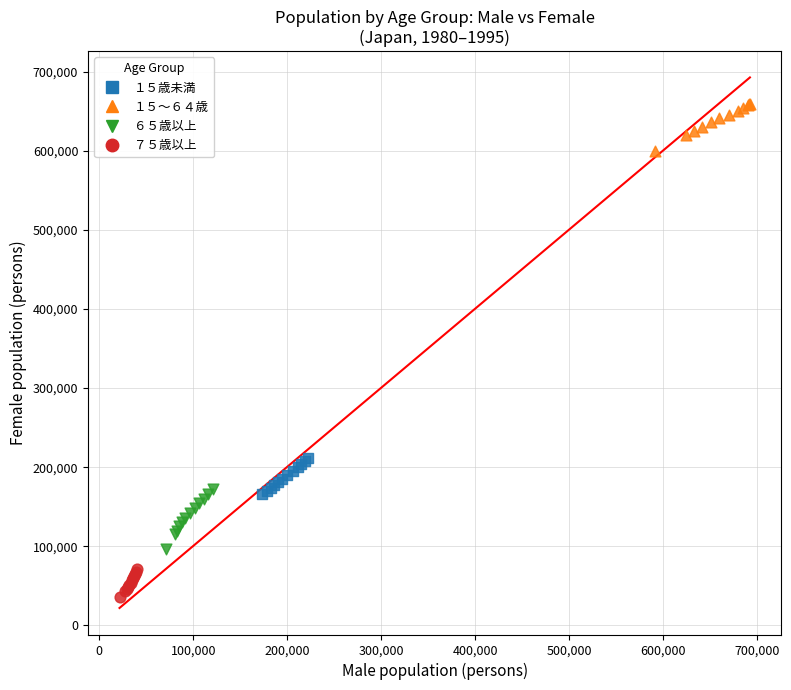

Which series reaches the maximum Y coordinate?

１５～６４歳